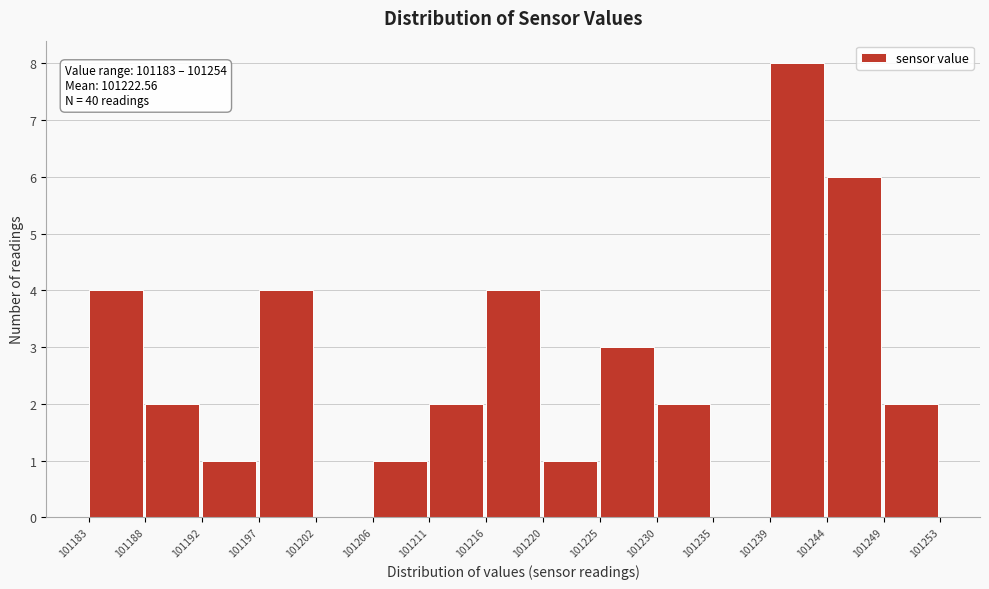

Reading right to left, what are all the values shown in this chart?

101249=2	101244=6	101239=8	101235=0	101230=2	101225=3	101220=1	101216=4	101211=2	101206=1	101202=0	101197=4	101192=1	101188=2	101183=4